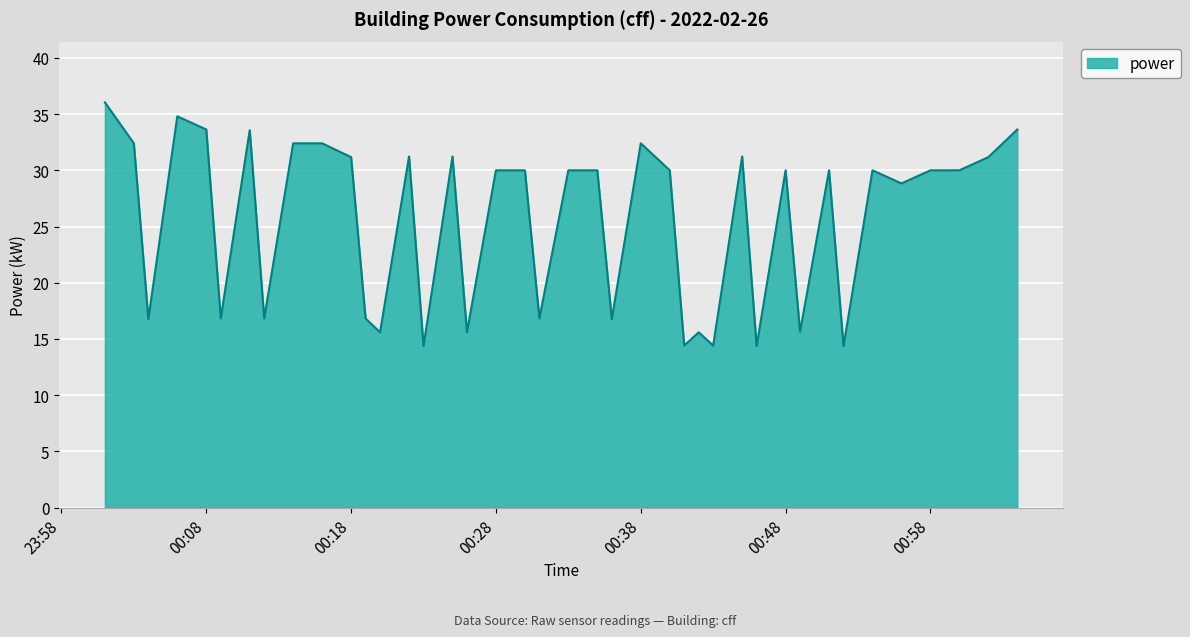

What is the difference between the maximum and minimum values?

21.7